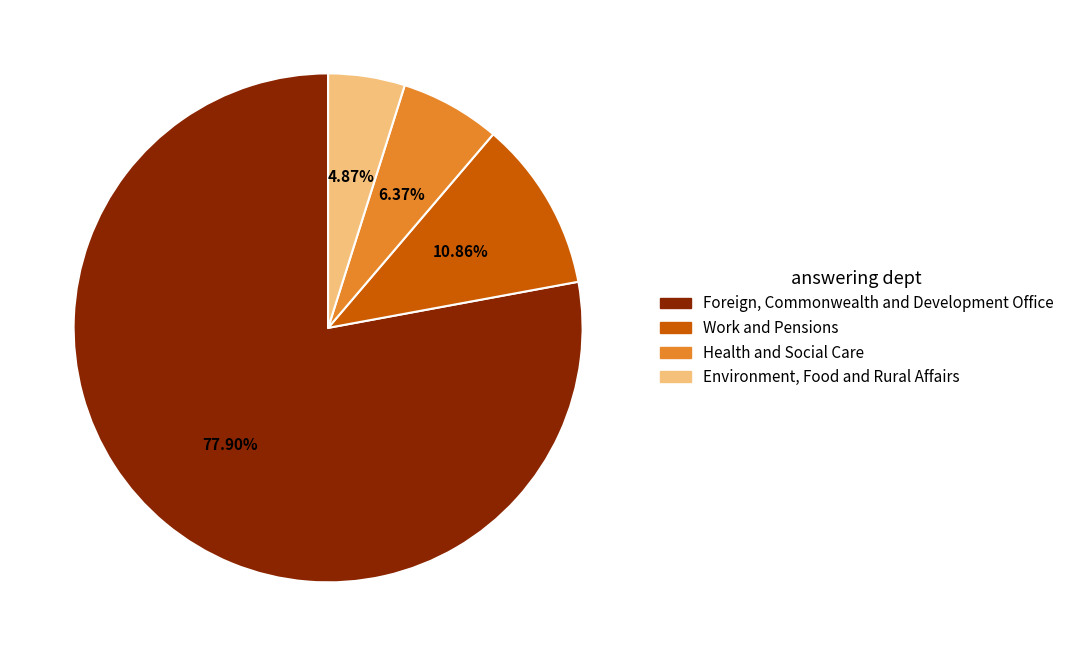

What is the largest slice in the pie chart?

Foreign, Commonwealth and Development Office